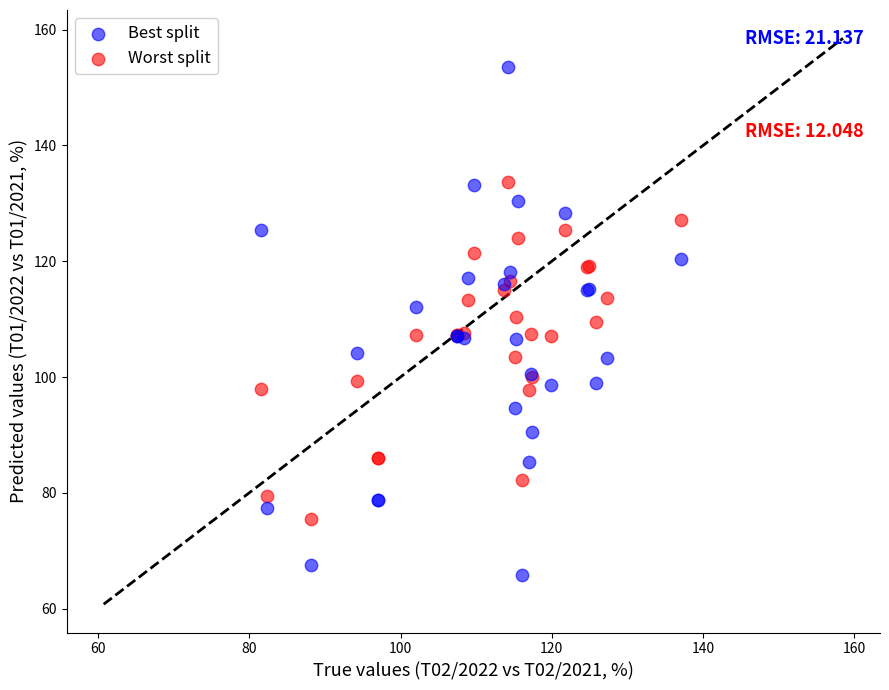

Which series reaches the minimum Y coordinate?

Best split